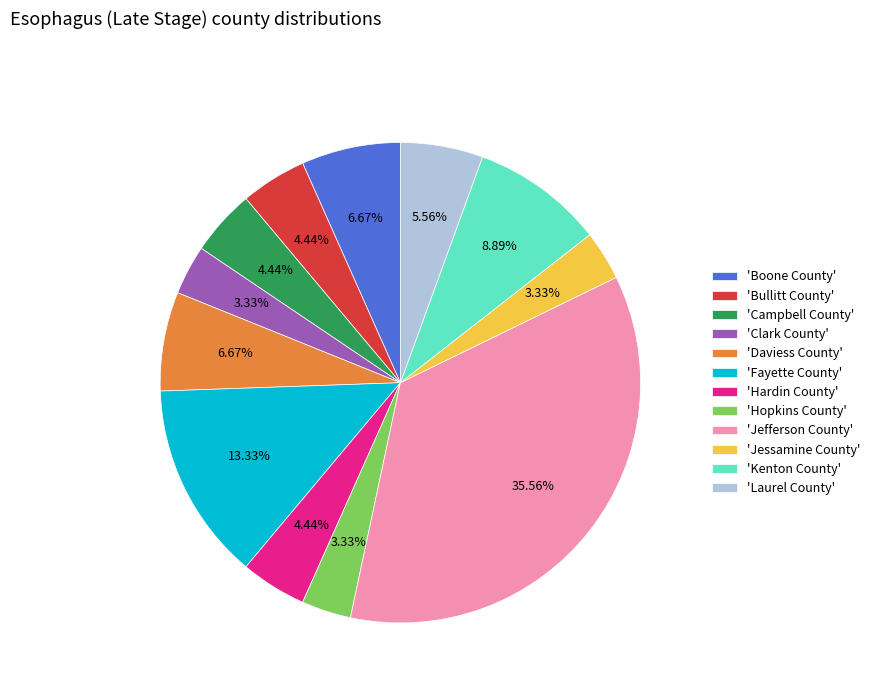

Is there a majority slice in this chart?

No